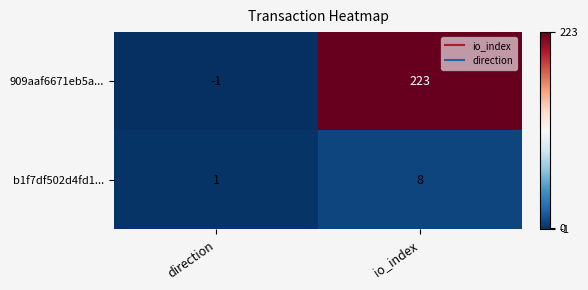

Reading left to right, what are all the values shown in this chart?

909aaf6671eb5a...: direction=-1	io_index=223
b1f7df502d4fd1...: direction=1	io_index=8